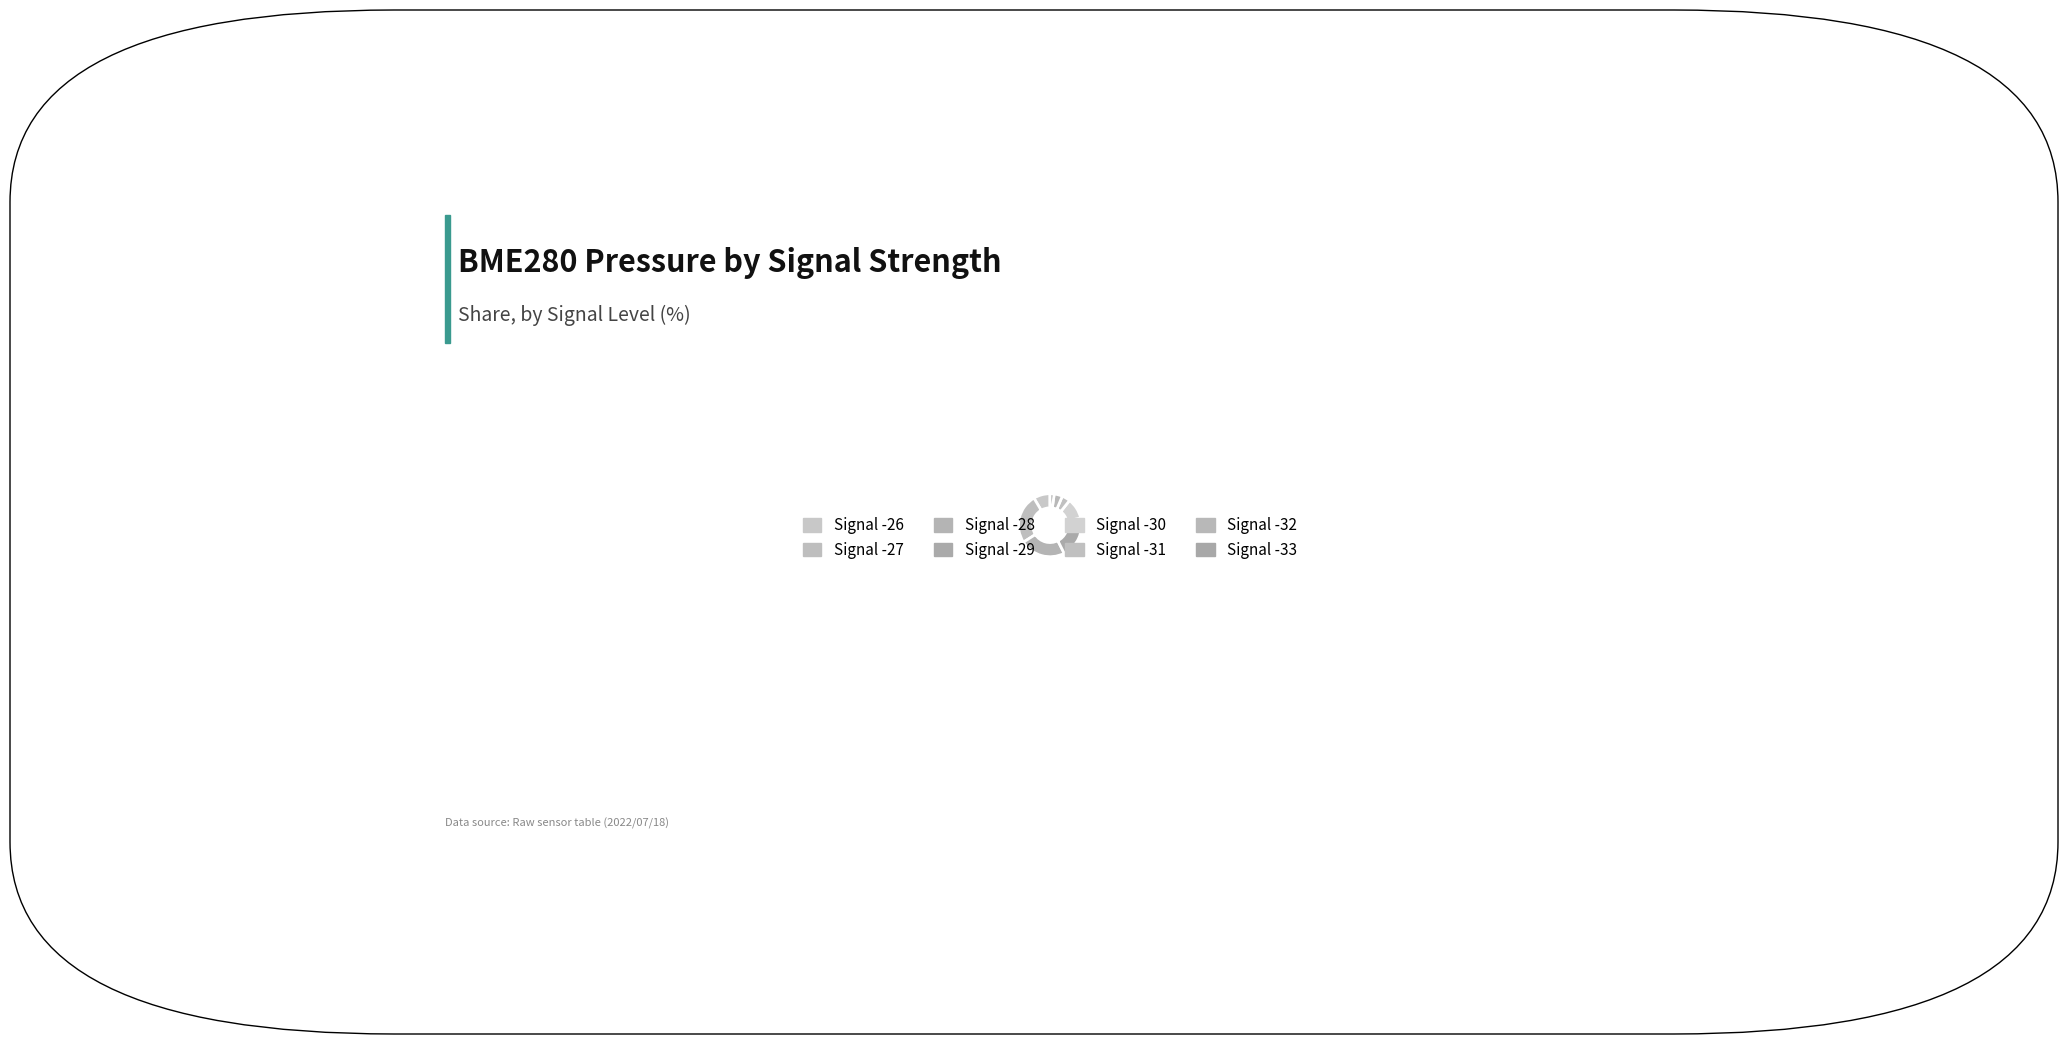

Count the number of slices in the pie.

8